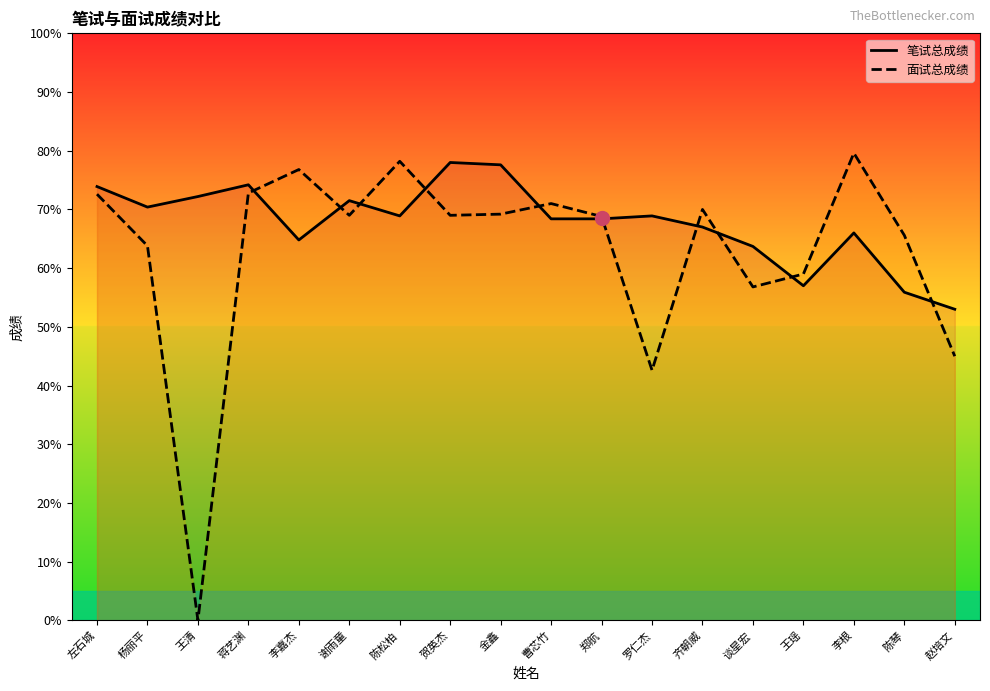

How many categories are shown in the chart?

18